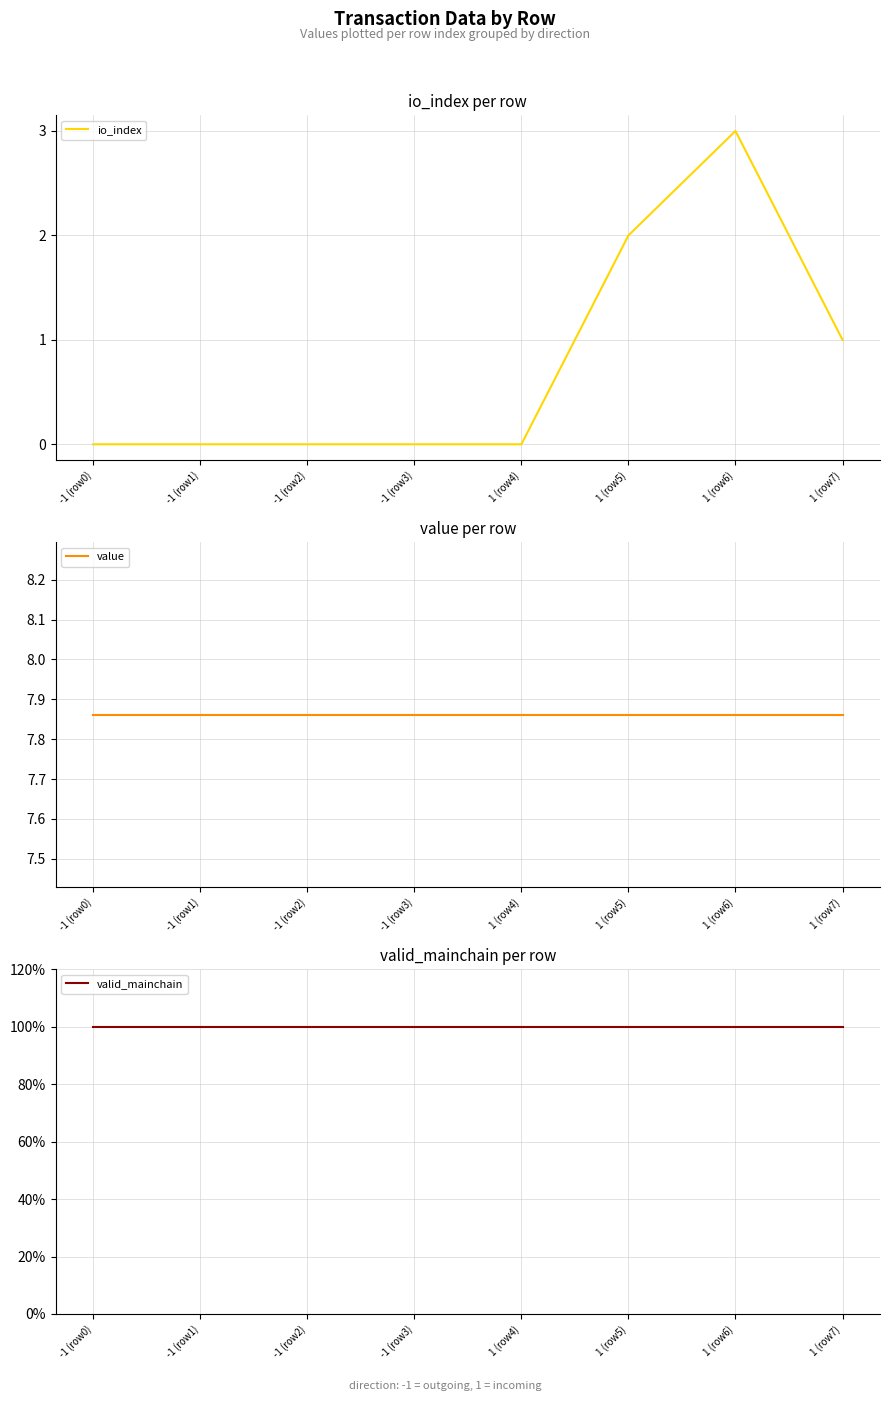

What is the maximum value for io_index?

3